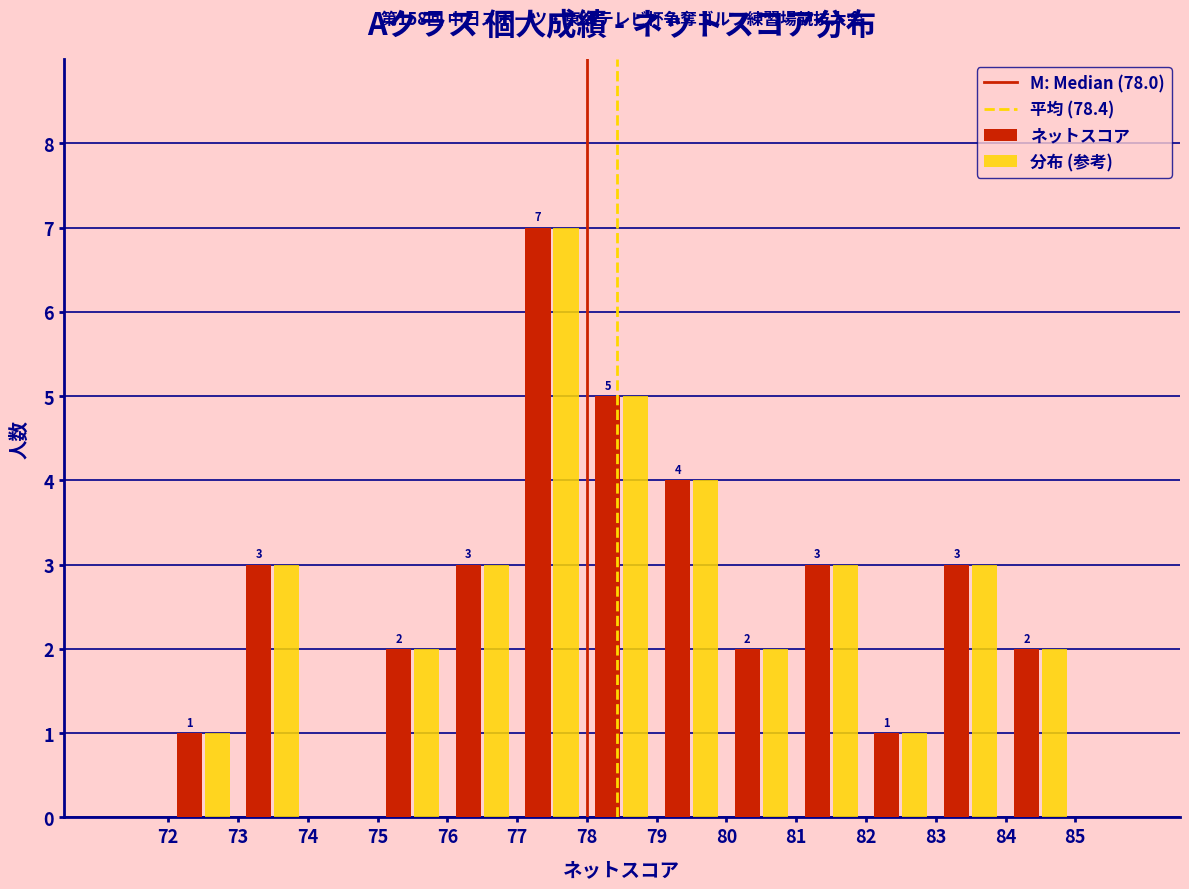

In the 分布 (参考) series, which range on the x-axis has the tallest bar?

77 to 78